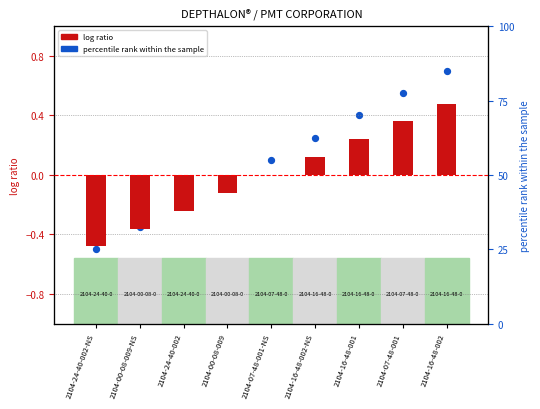

At how many categories does at least one series exceed 1?

9